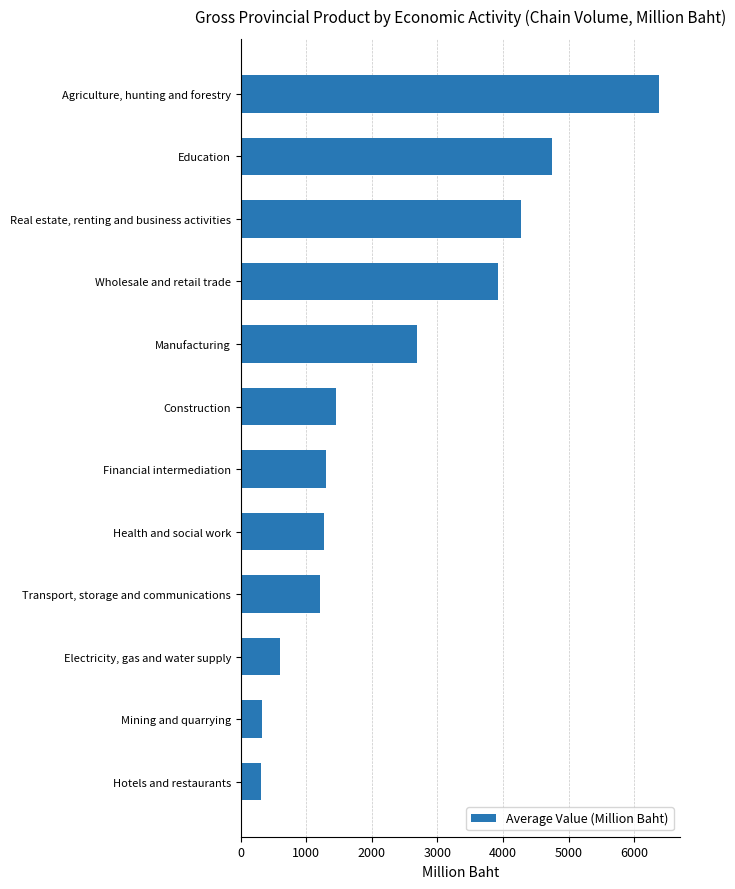

What is the average value?

2373.1